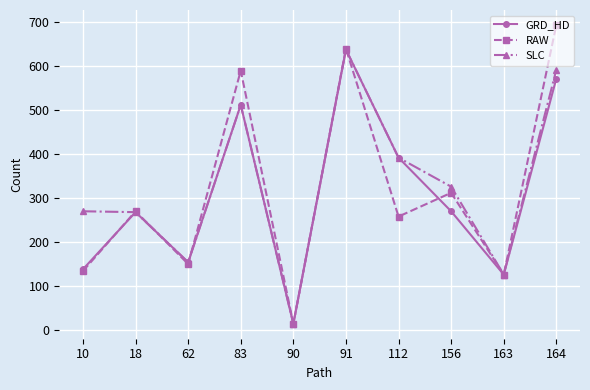

Which series has the largest total across all categories?

SLC